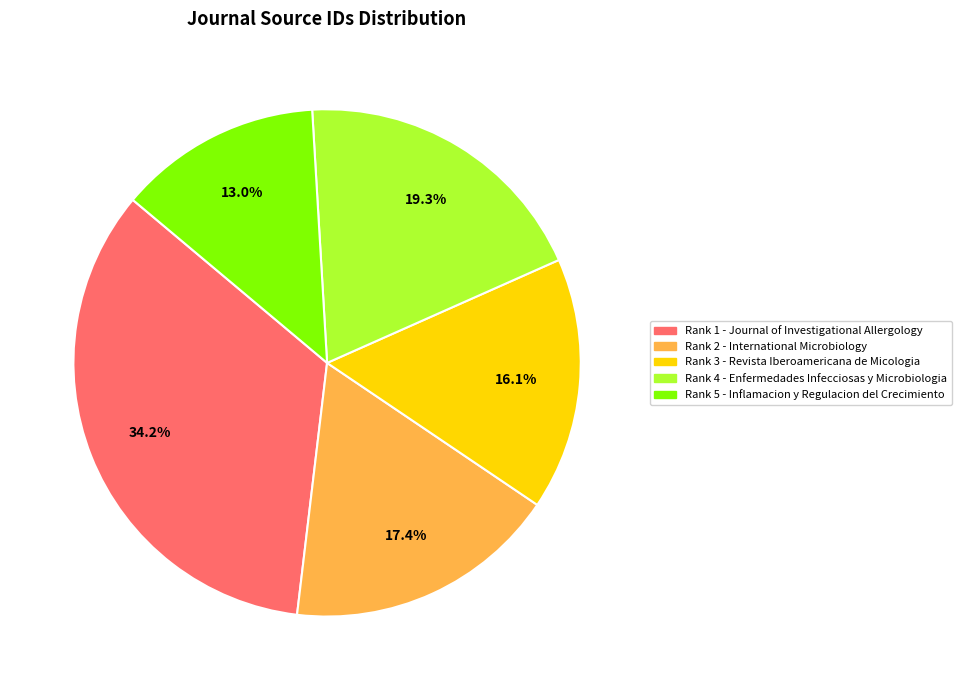

Does any single category account for the majority?

No